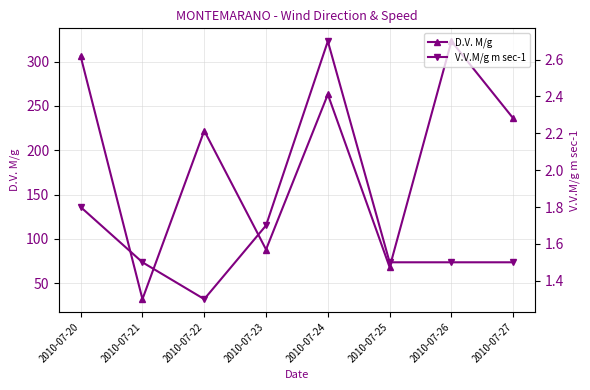

What are all the series names shown in the legend?

D.V. M/g, V.V.M/g m sec-1